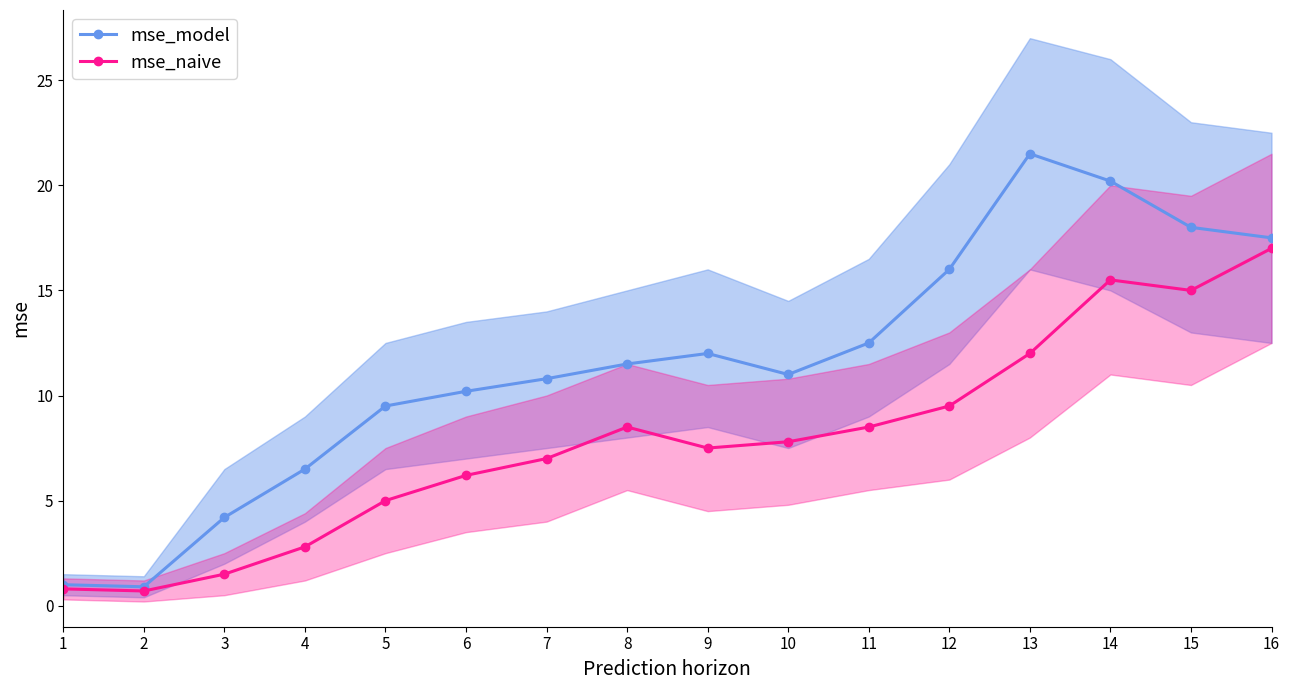

What is the lowest value of the mse_naive series?

0.7